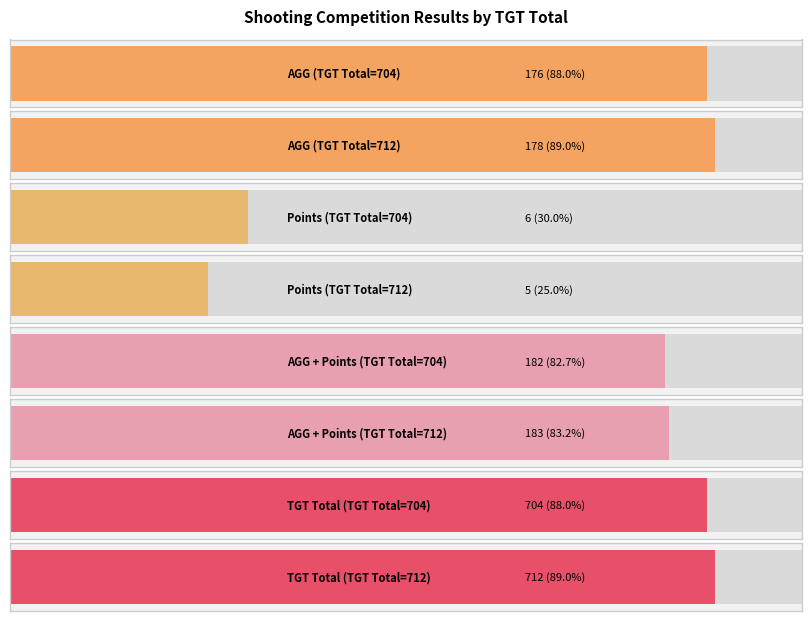

Is it true that AGG equals 89 at 704?

False